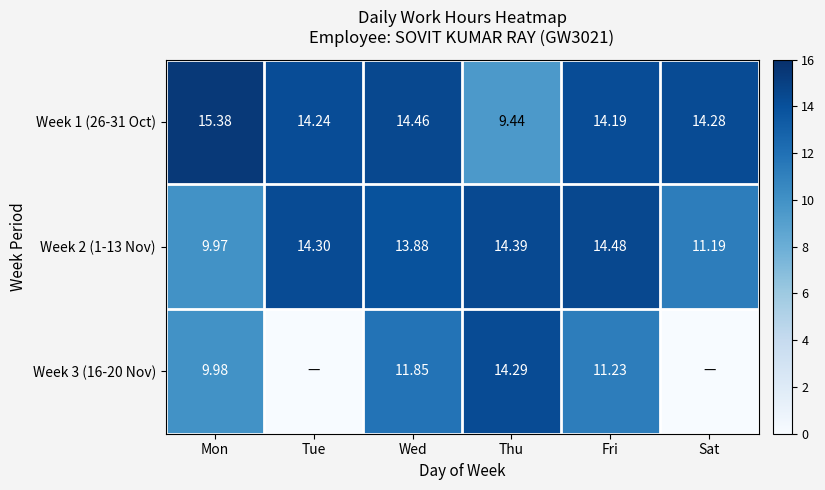

Is it true that Week 2 (1-13 Nov) equals 10.0 at Mon?

True